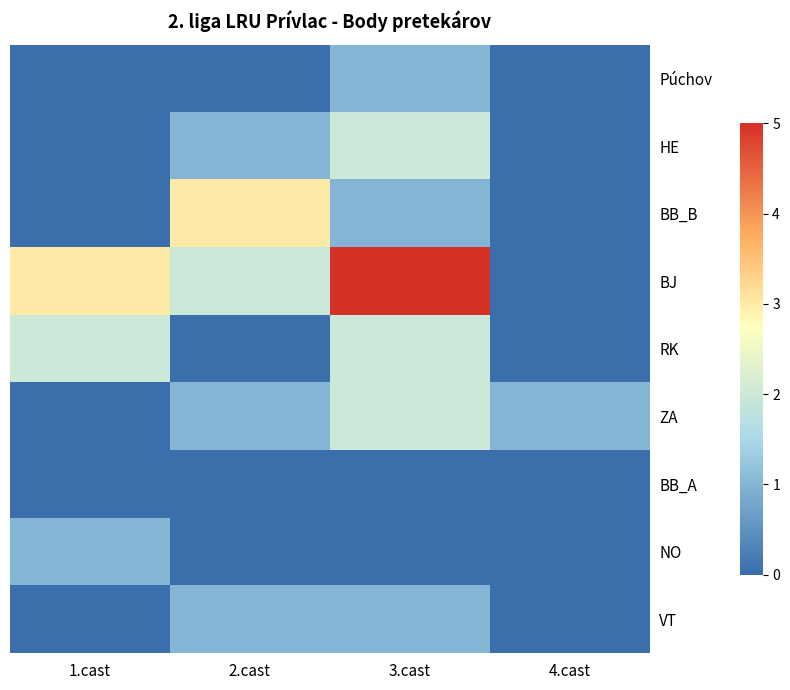

How many data points does each series have?

4